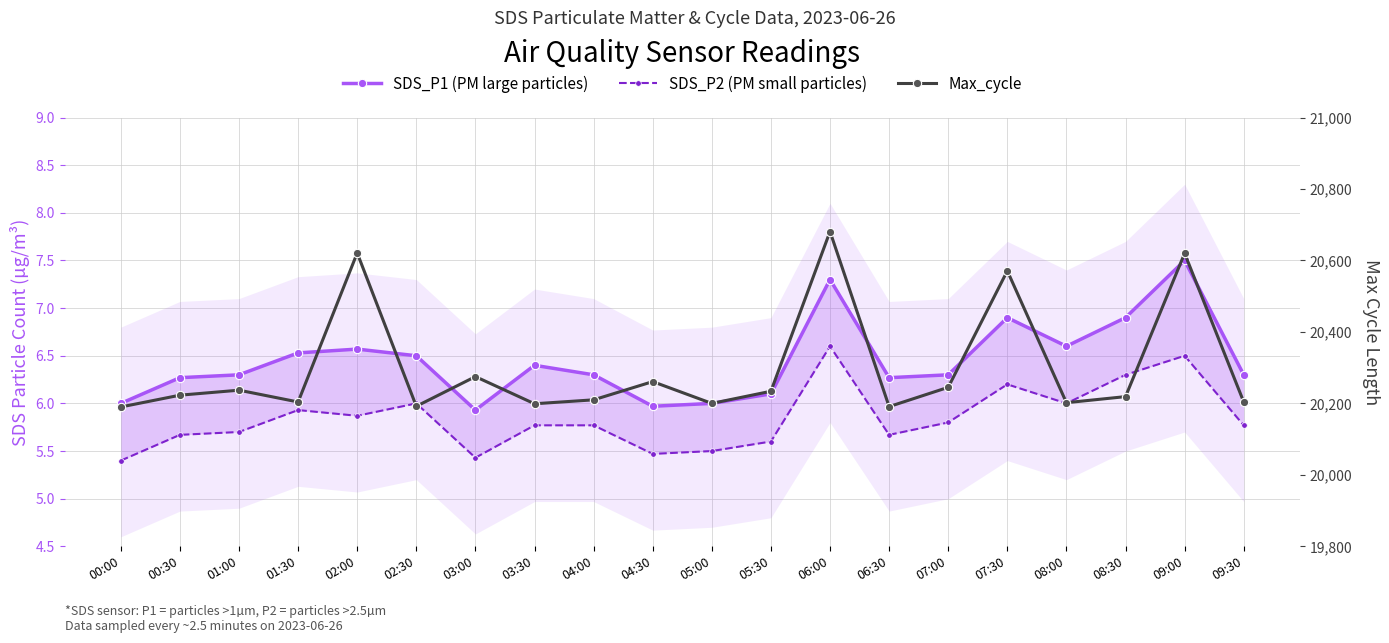

True or false: SDS_P2 (PM small particles) and SDS_P1 (PM large particles) intersect in this chart.

False